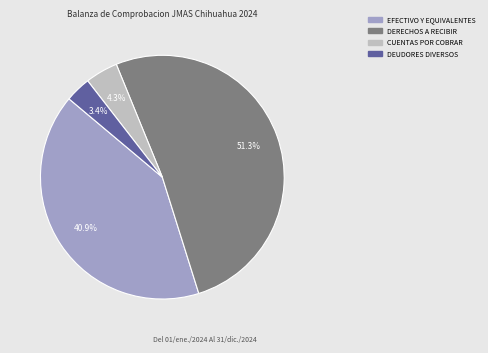

Is there a majority slice in this chart?

Yes